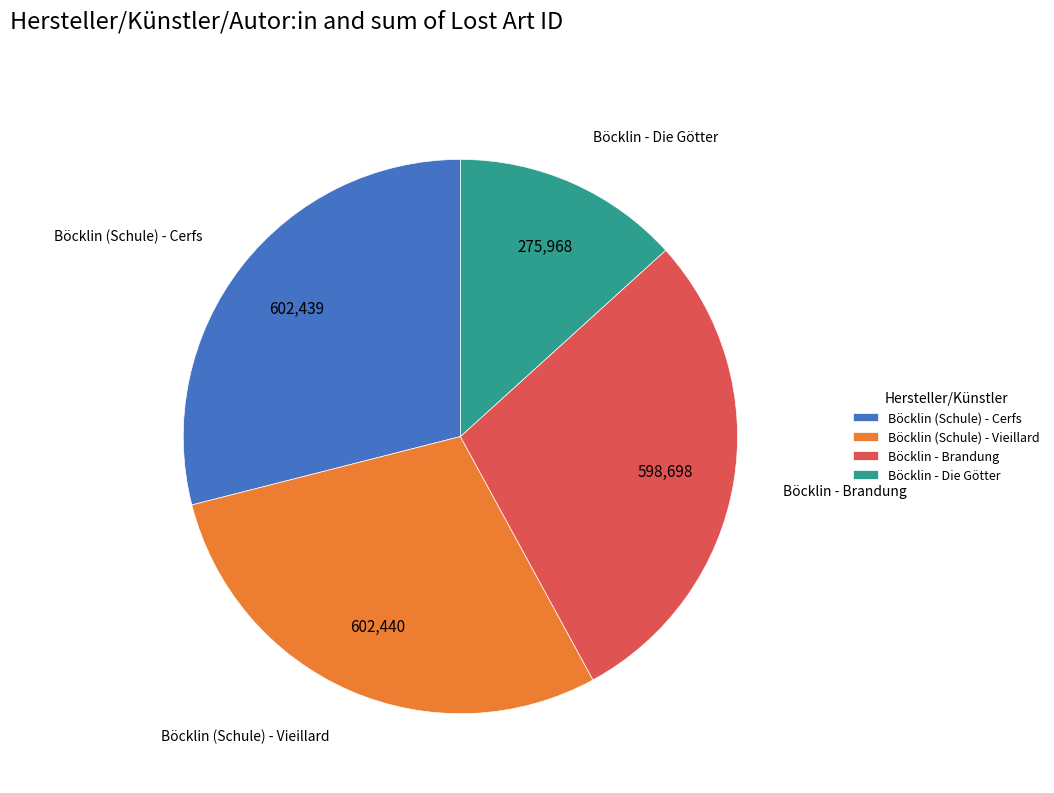

Which slice is the smallest?

Böcklin - Die Götter